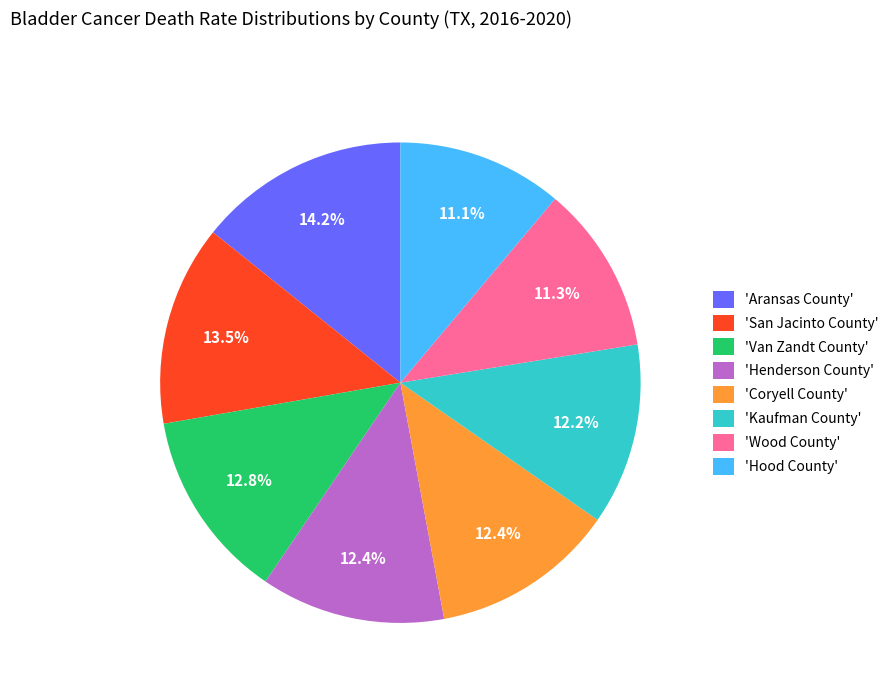

What is the largest slice in the pie chart?

'Aransas County'